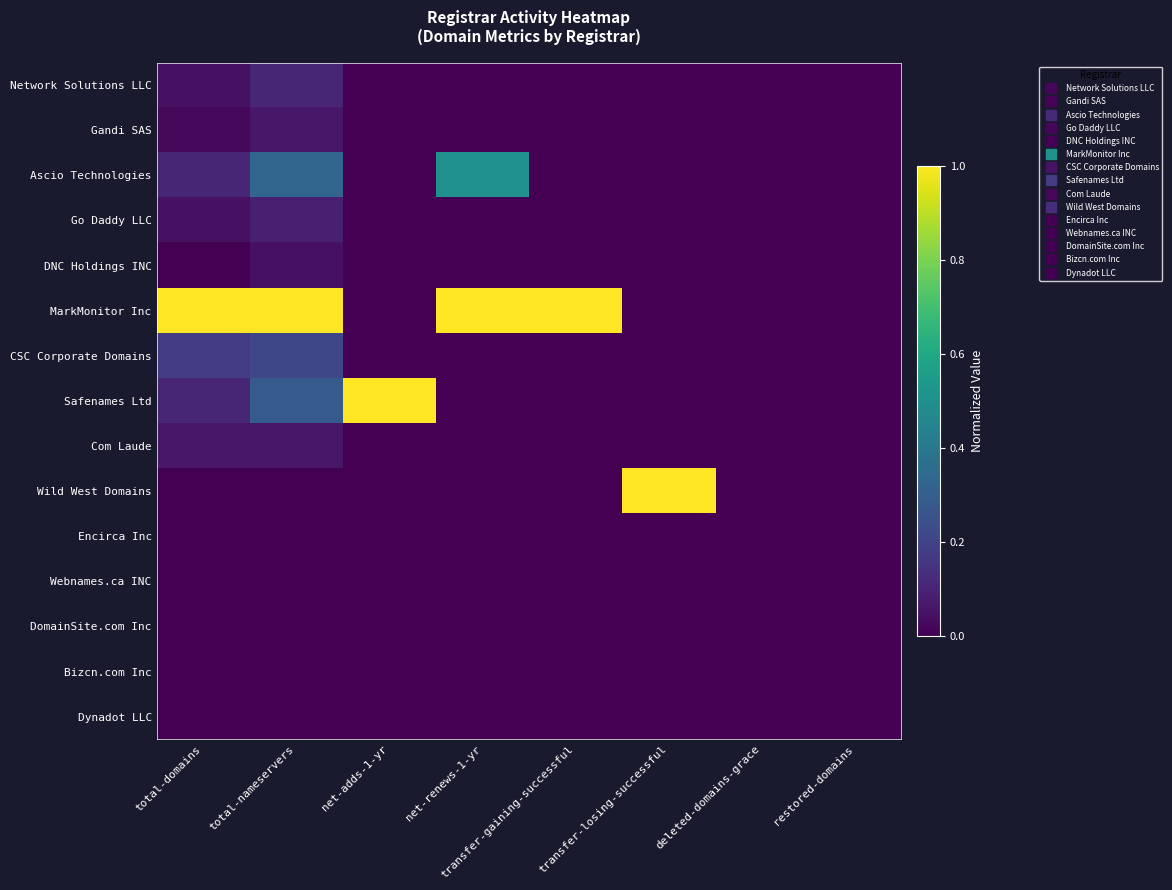

How many Safenames Ltd values are between 0 and 1?

8